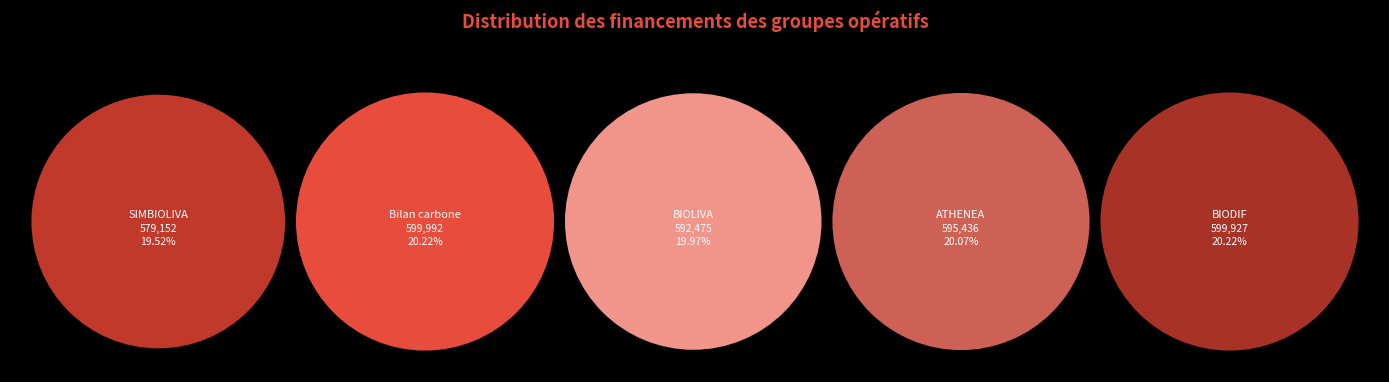

Combined, what portion of the pie is ATHENEA and Bilan carbone?

40.3%